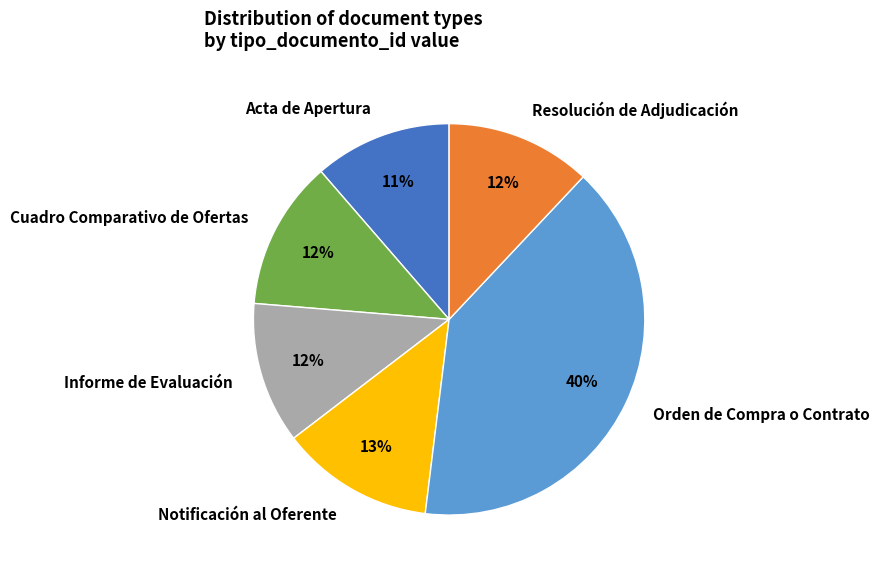

Does Orden de Compra o Contrato represent more than half of the total?

No